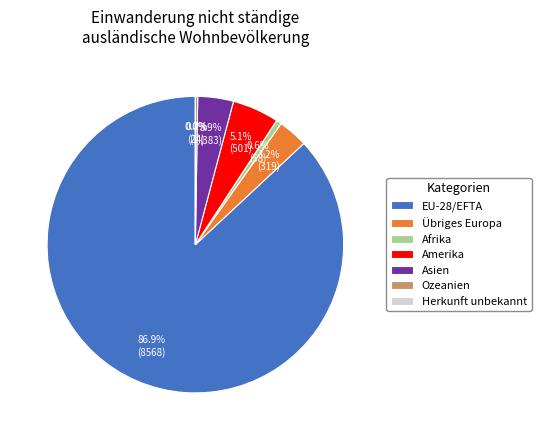

What is the ratio of the value at Asien to the value at Übriges Europa?

1.2